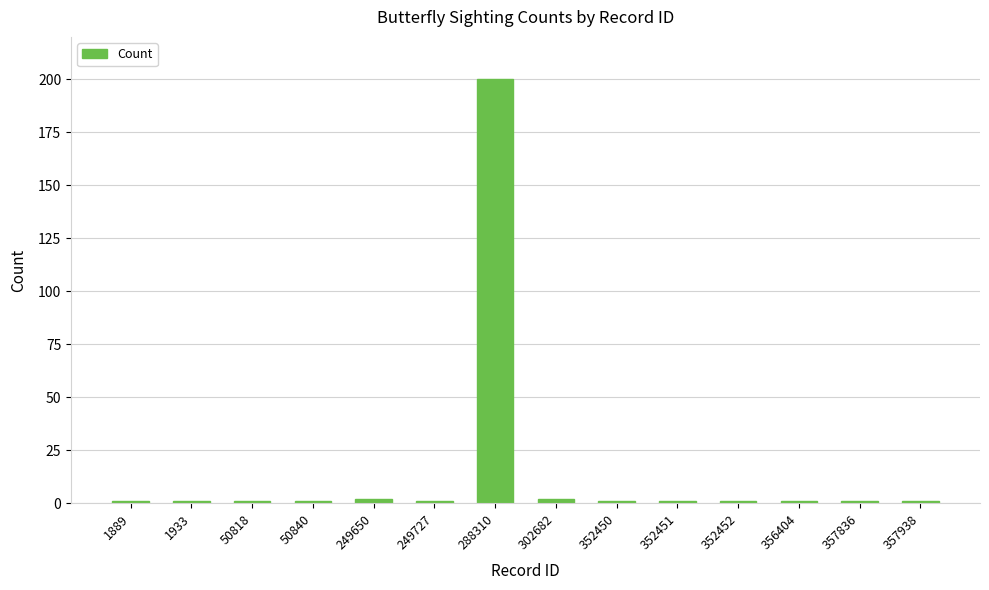

What is the maximum value shown in the chart?

200